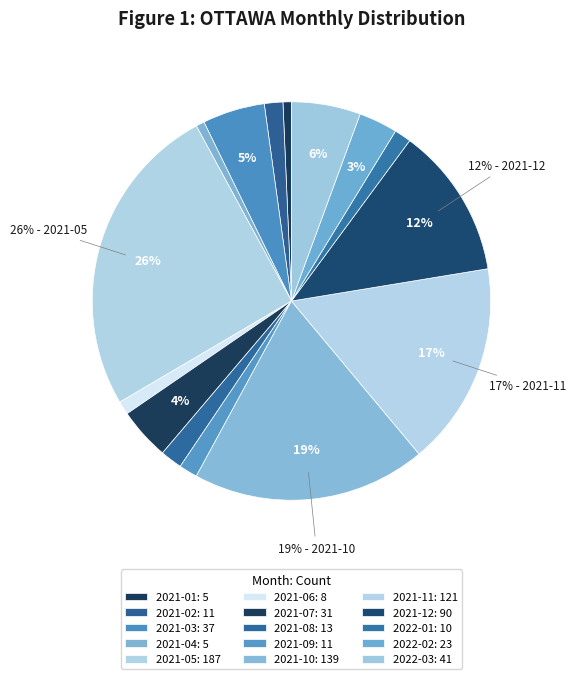

How many segments does this pie chart have?

15